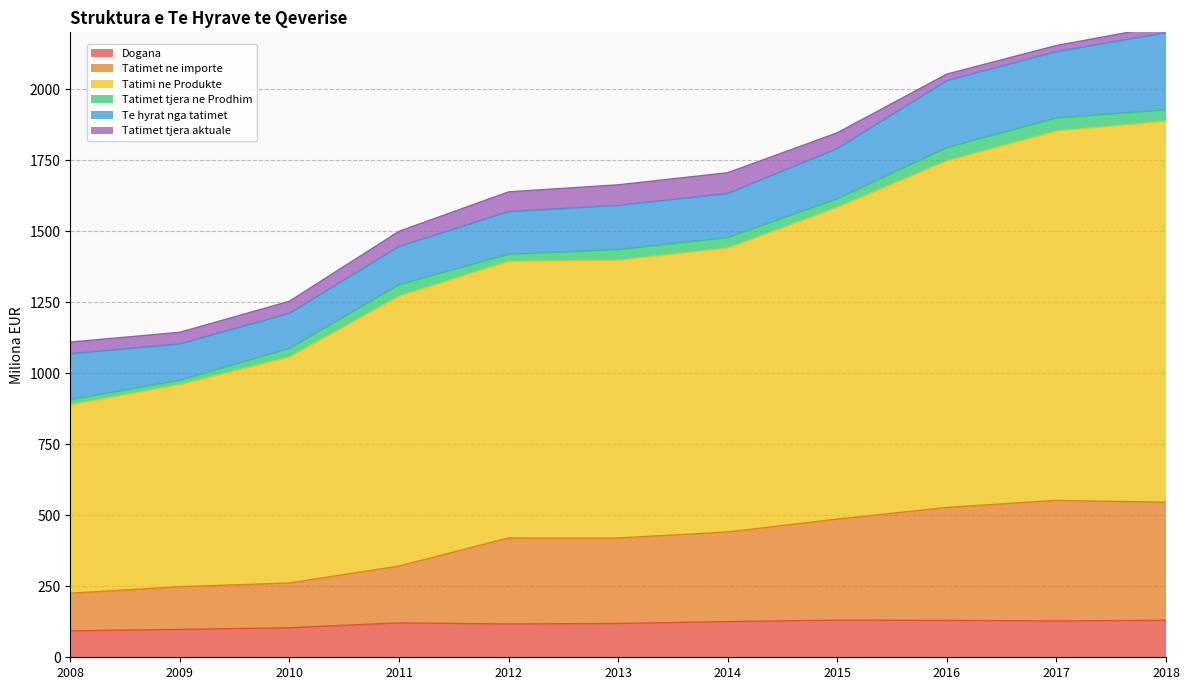

Rank the categories by Tatimet ne importe value from lowest to highest.

2008, 2009, 2010, 2011, 2013, 2012, 2014, 2015, 2016, 2018, 2017